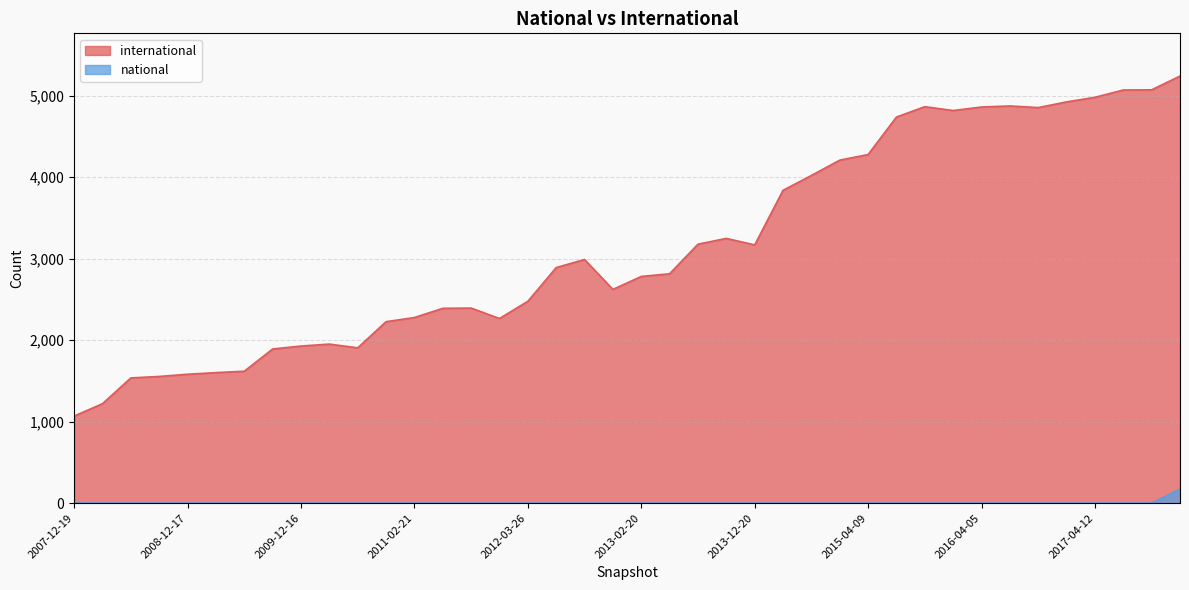

Which category has the lowest value in the international series?

2007-12-19